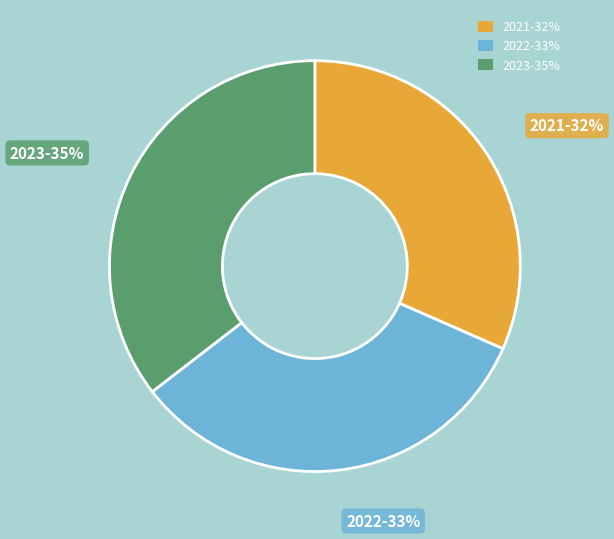

What is the ratio of the value at 2022 to the value at 2023?

0.9